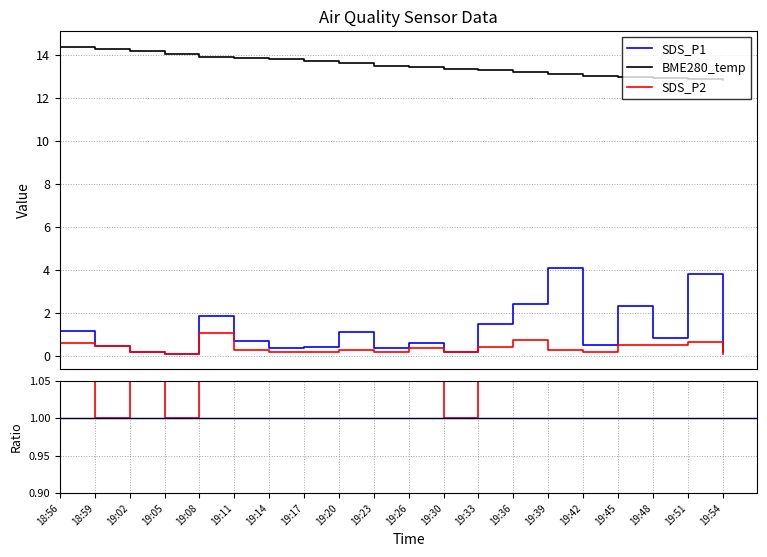

True or false: SDS_P1 and SDS_P2 intersect in this chart.

False